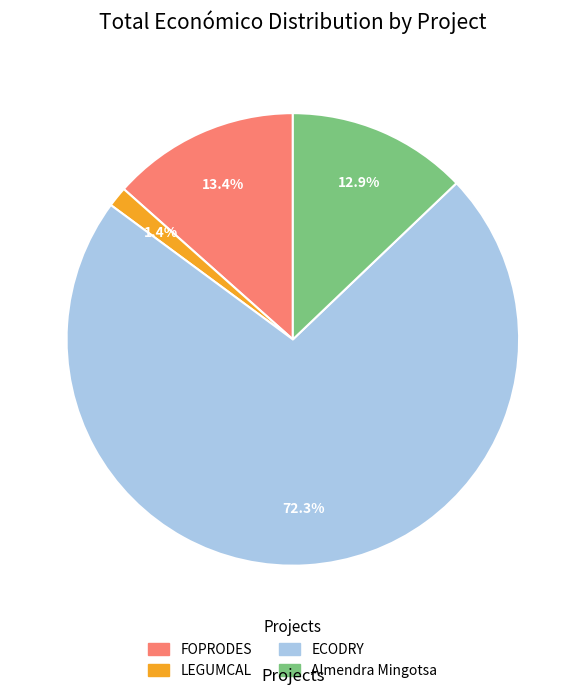

To the nearest percent, what is the combined percentage of FOPRODES and Almendra Mingotsa?

26%